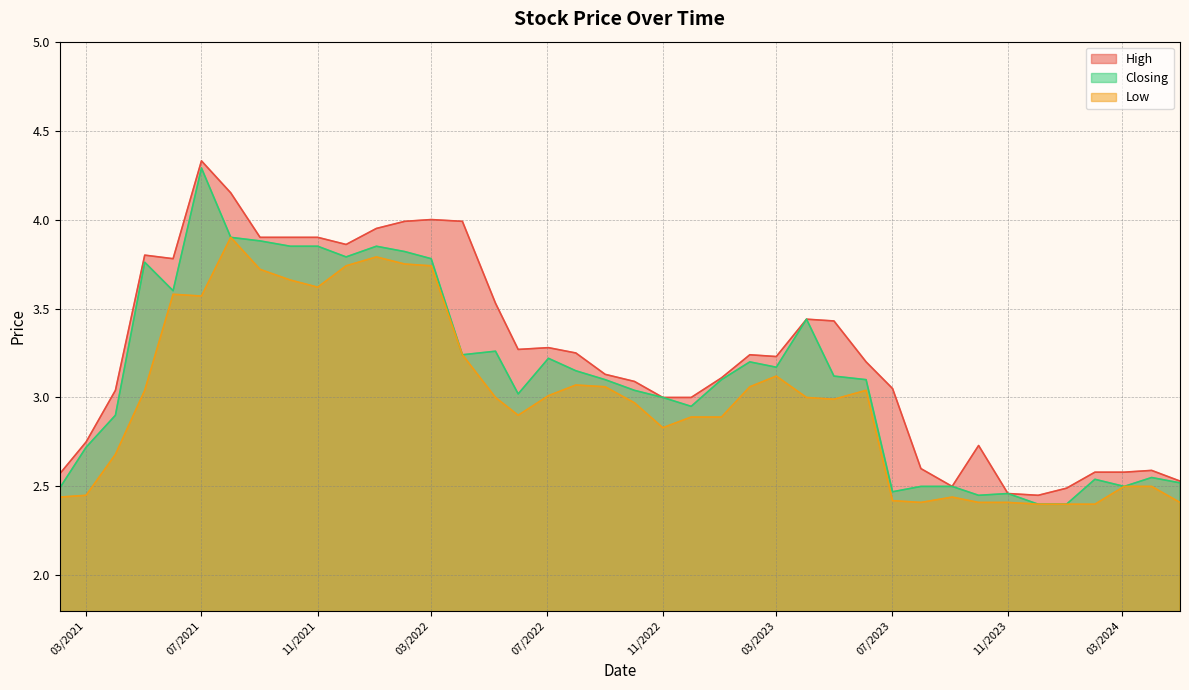

How many lines are shown in the chart?

3